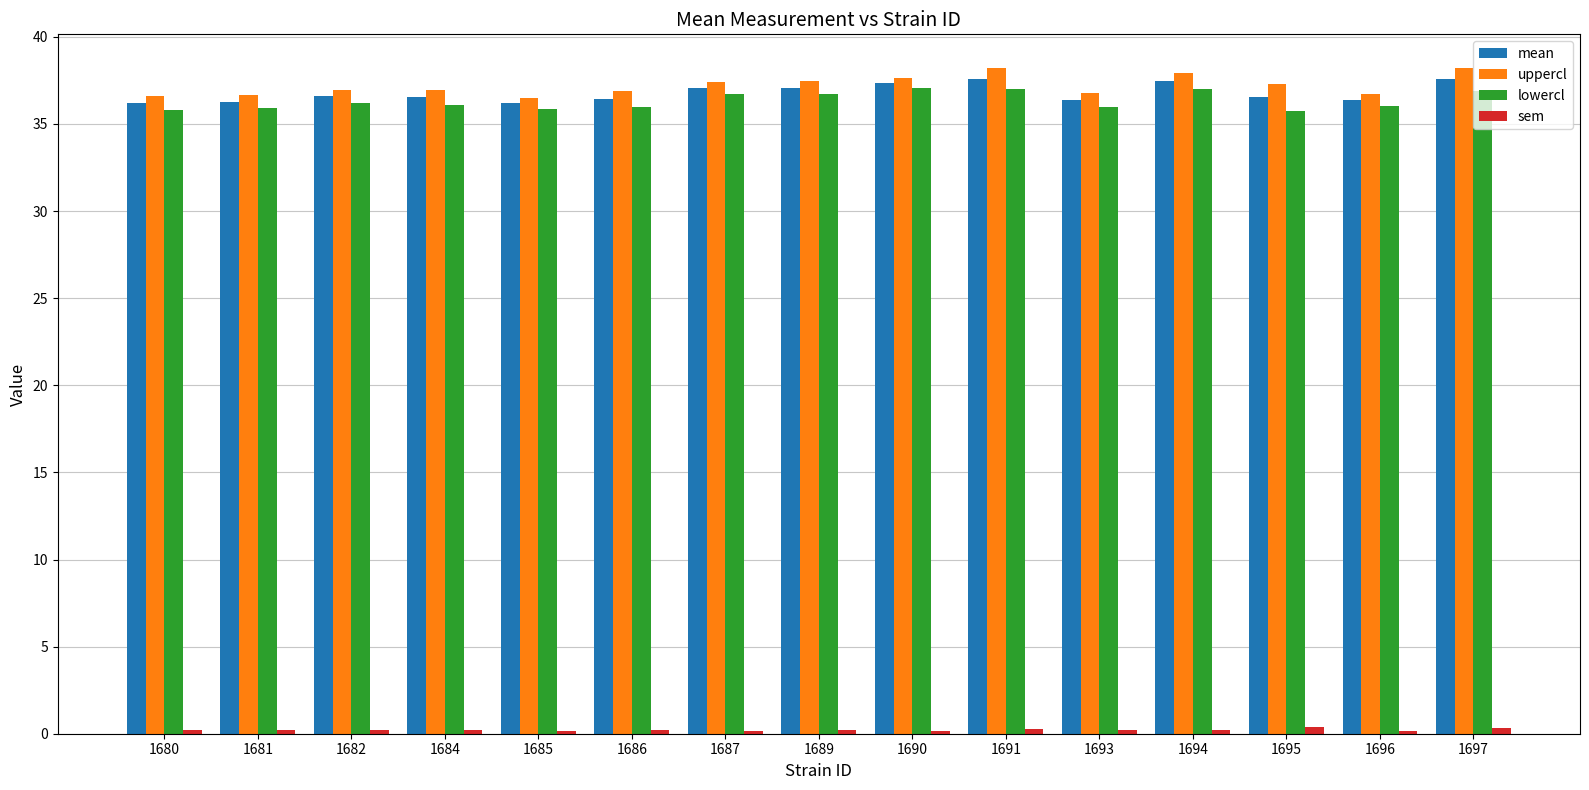

What is the maximum value for lowercl?

37.1